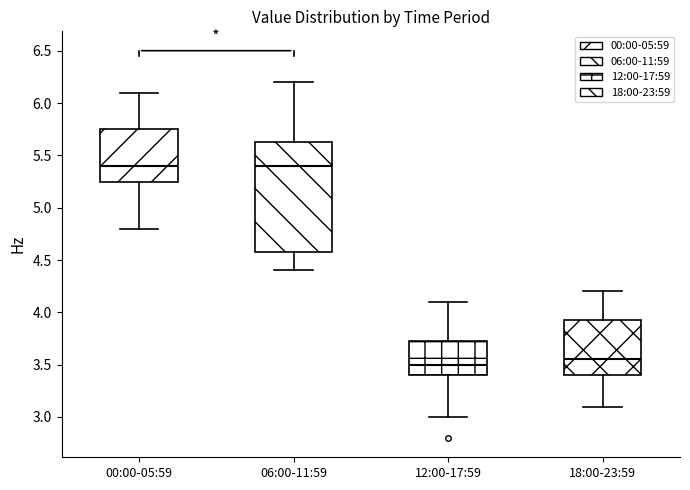

Comparing the boxes themselves (not the whiskers), which one is the tallest?

06:00-11:59